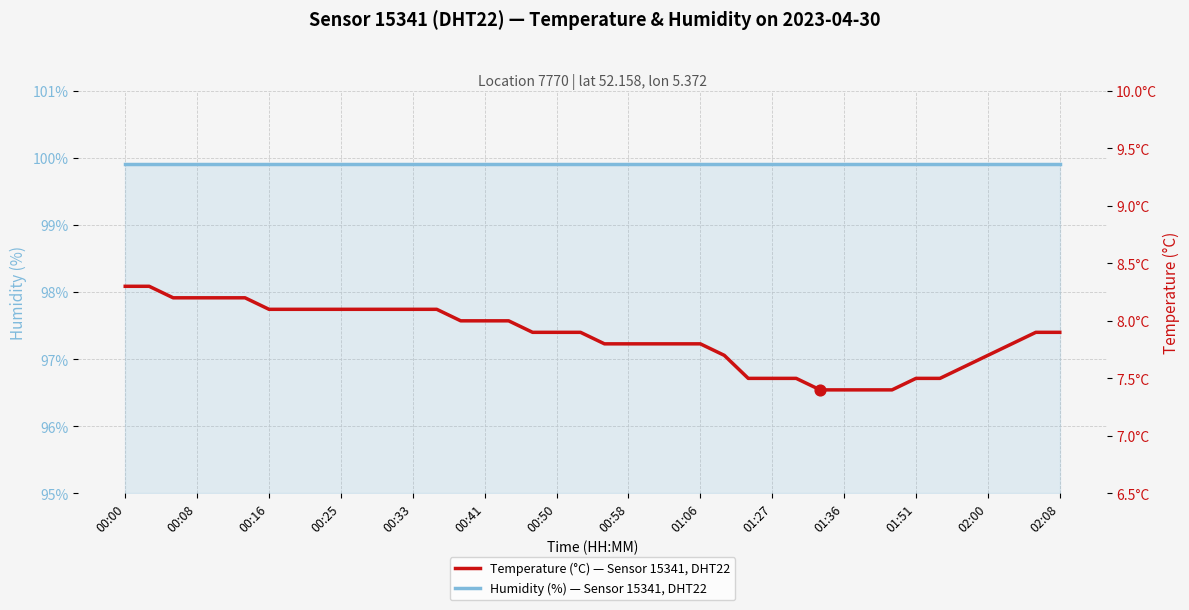

What are all the series names shown in the legend?

Humidity (%), Temperature (°C)